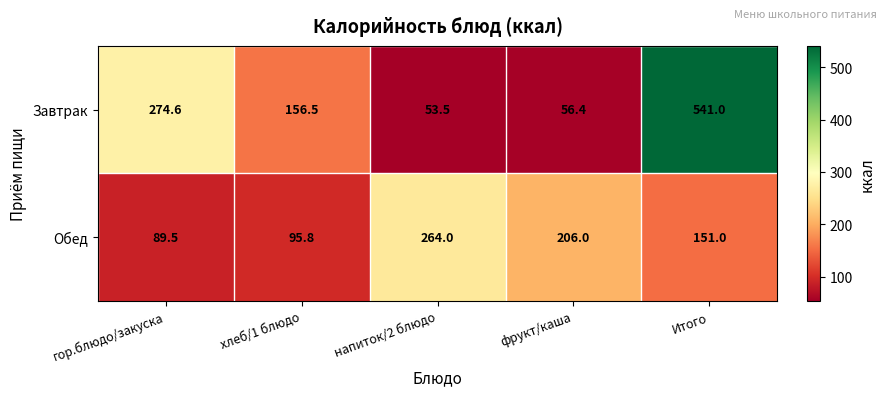

The Завтрак series shows 38.4 at фрукт/каша. True or false?

False